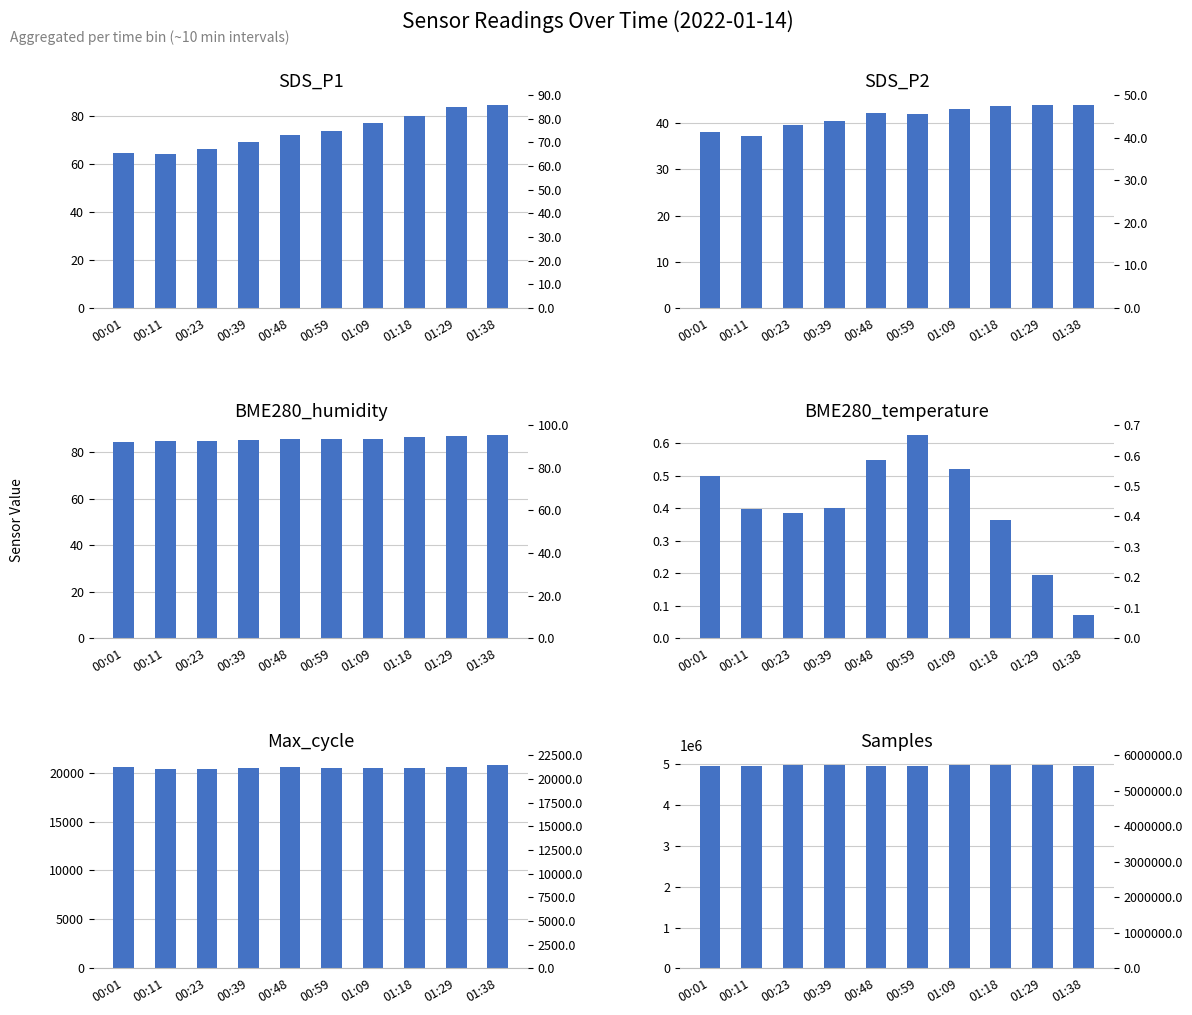

The value of SDS_P1 at 00:48 is 111.3. True or false?

False